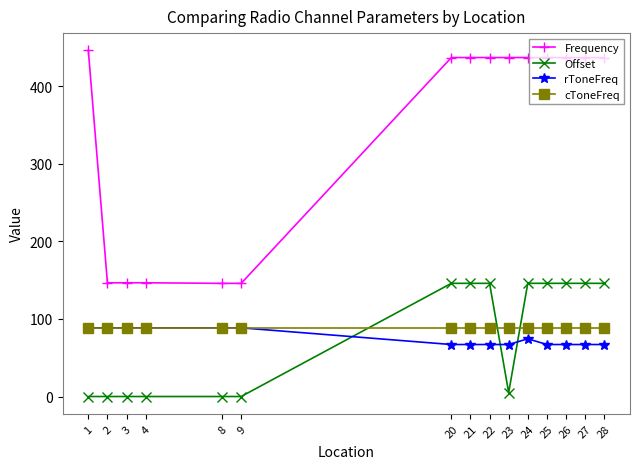

What is the sum of all cToneFreq values?

1327.5